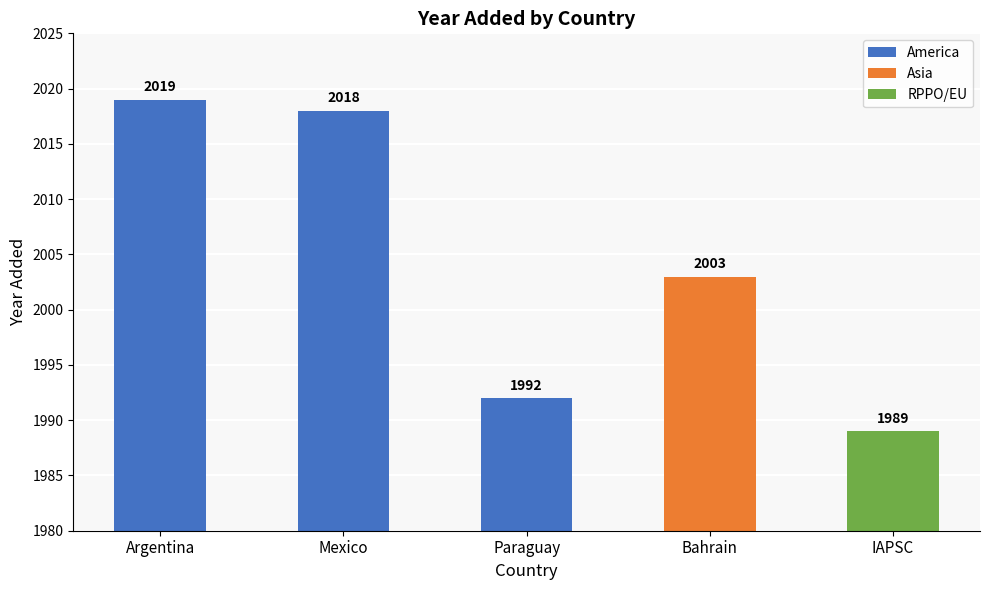

Does the chart contain any negative values?

No